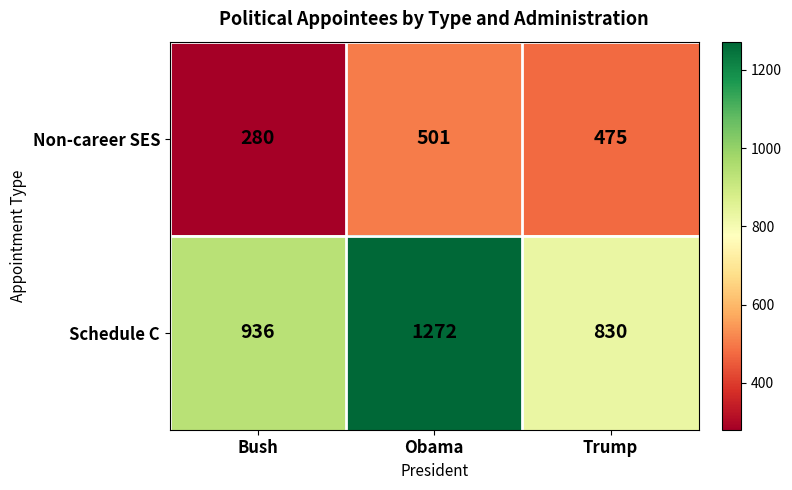

List the labels in order of Non-career SES value, smallest first.

Bush, Trump, Obama